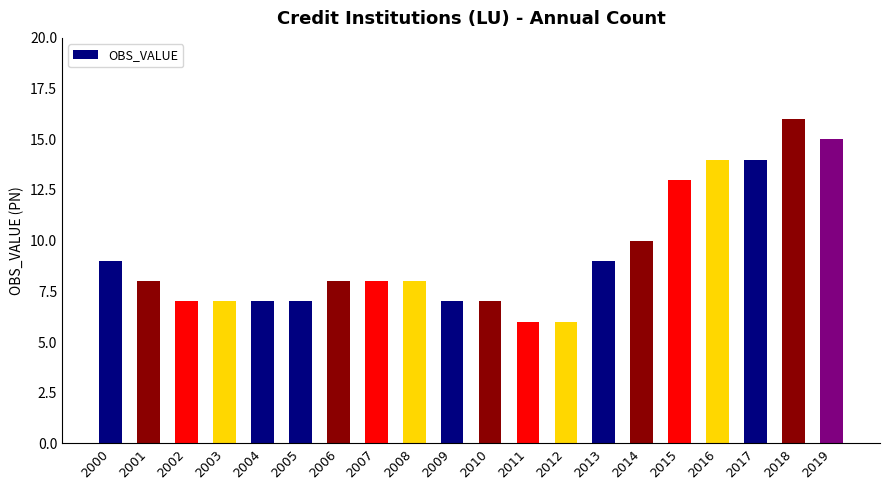

What is the smallest value displayed?

6